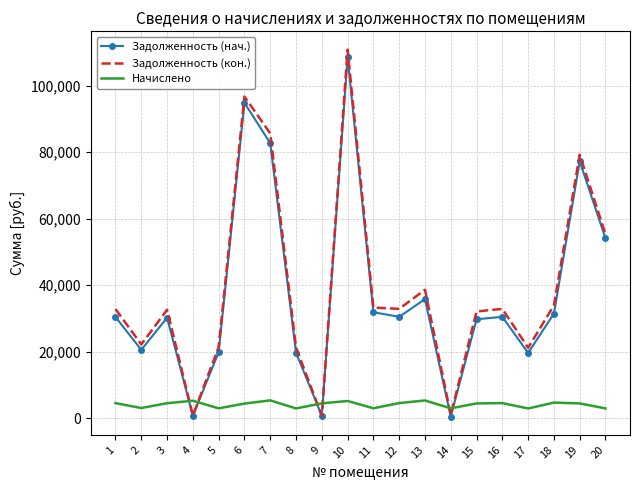

How many intersections are there between Начислено and Задолженность (нач.)?

6